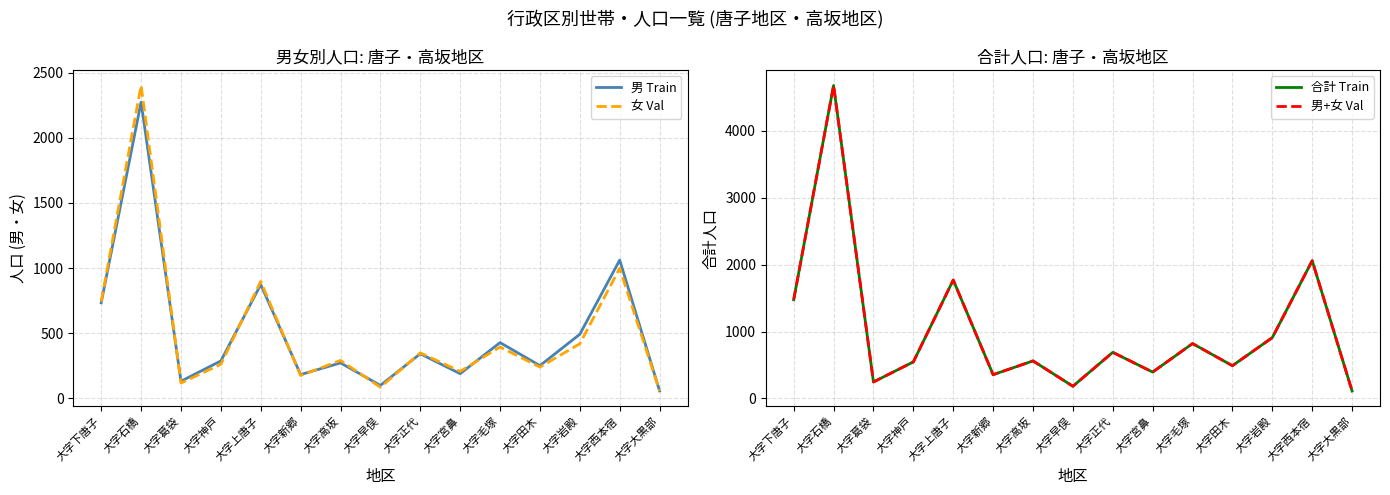

Which series changed the most between 大字新郷 and 大字正代?

合計 Train